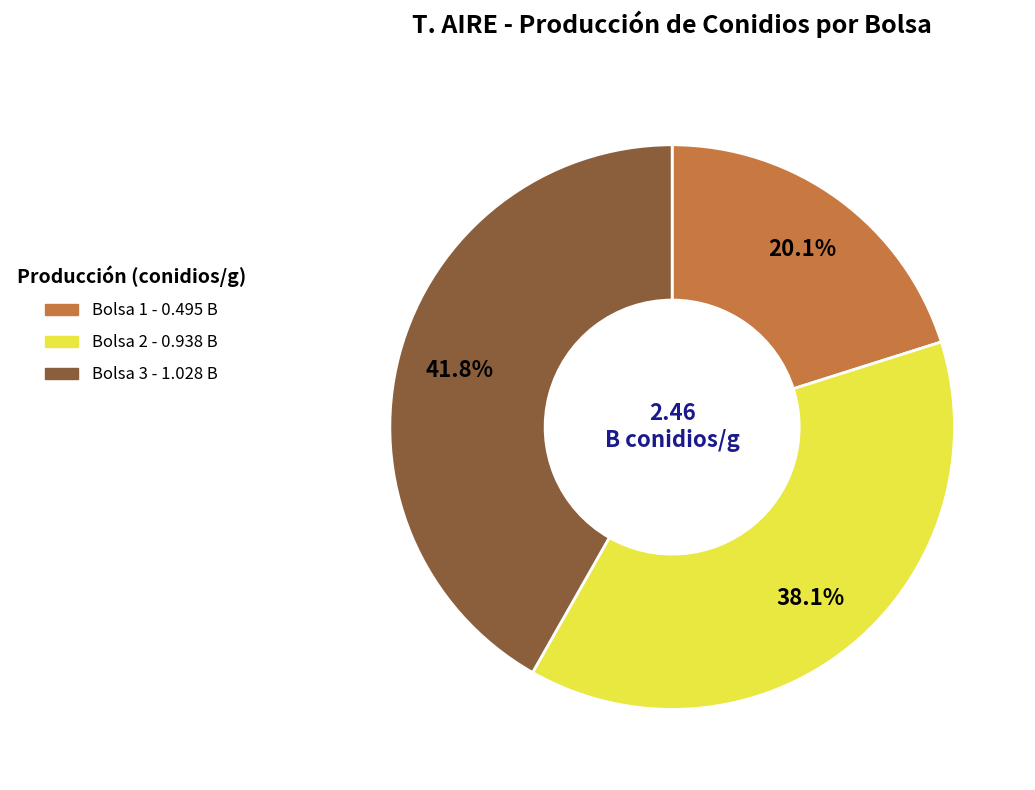

Which has a higher value, Bolsa 1 or Bolsa 2?

Bolsa 2